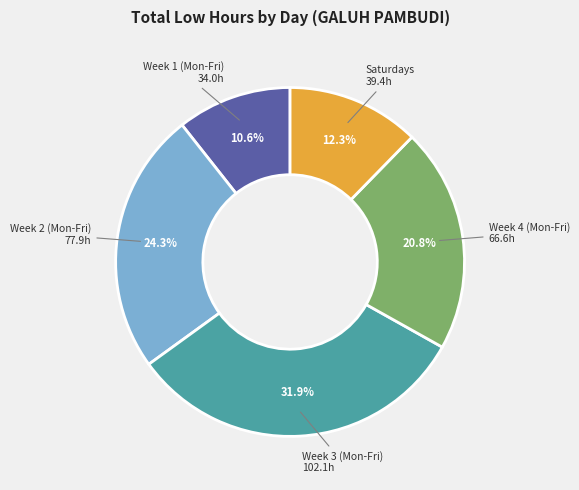

Does any single category account for the majority?

No